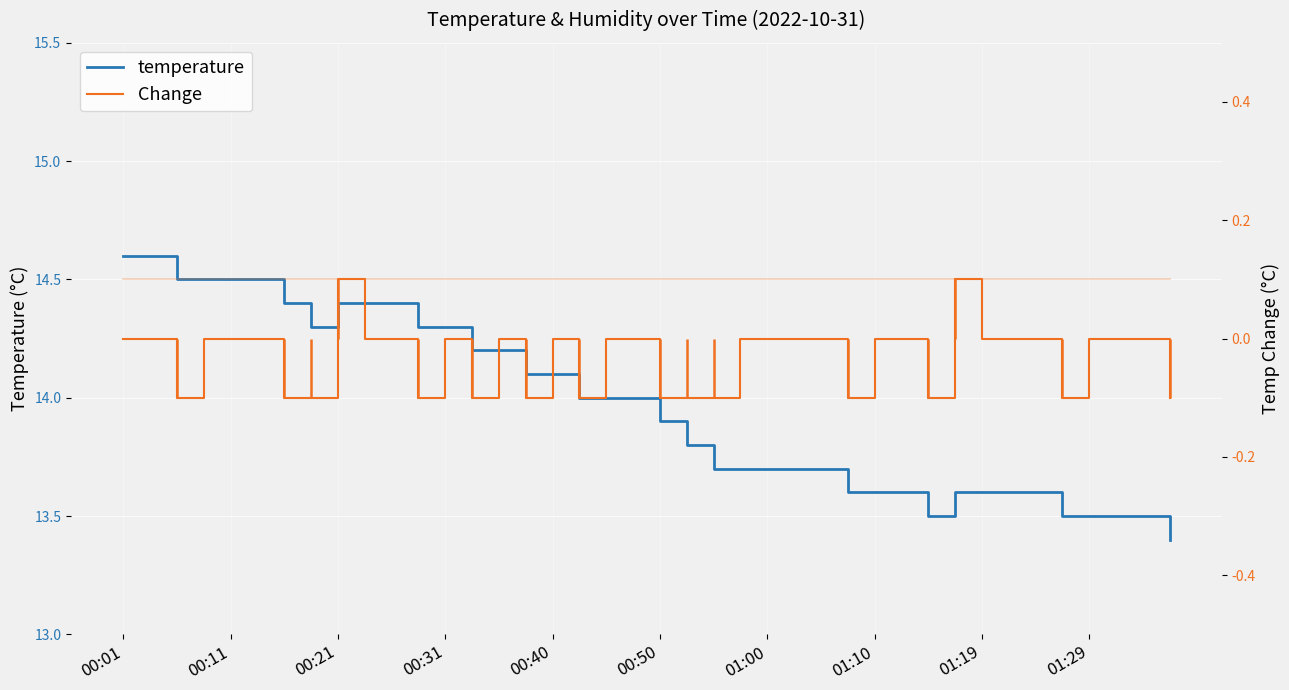

What is the highest value of the temperature series?

14.6